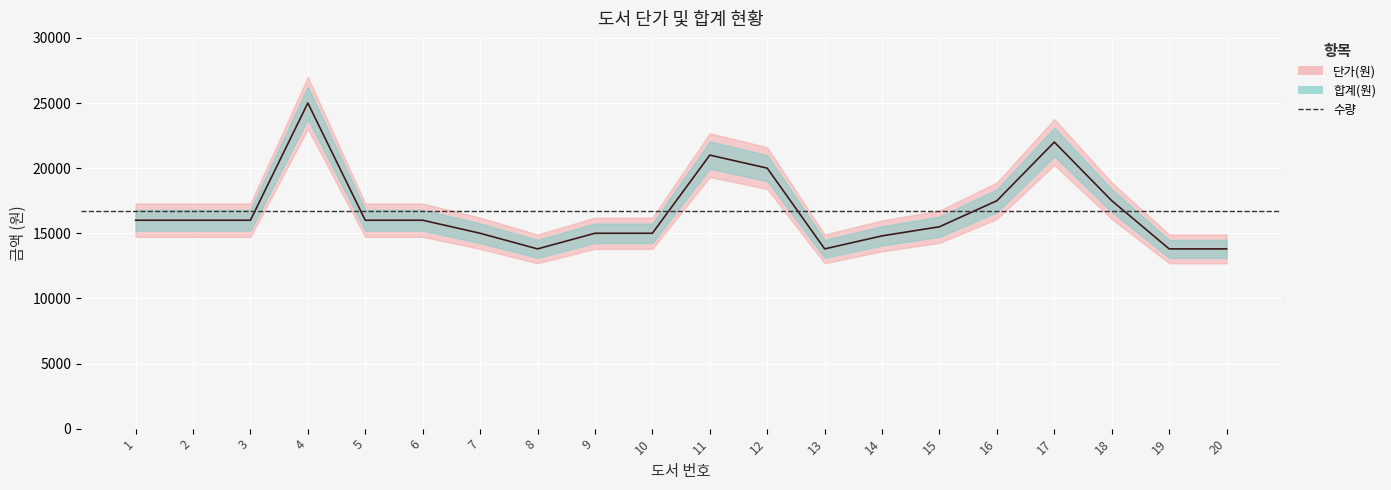

The value of 단가(원) at 7 is 15000. True or false?

True